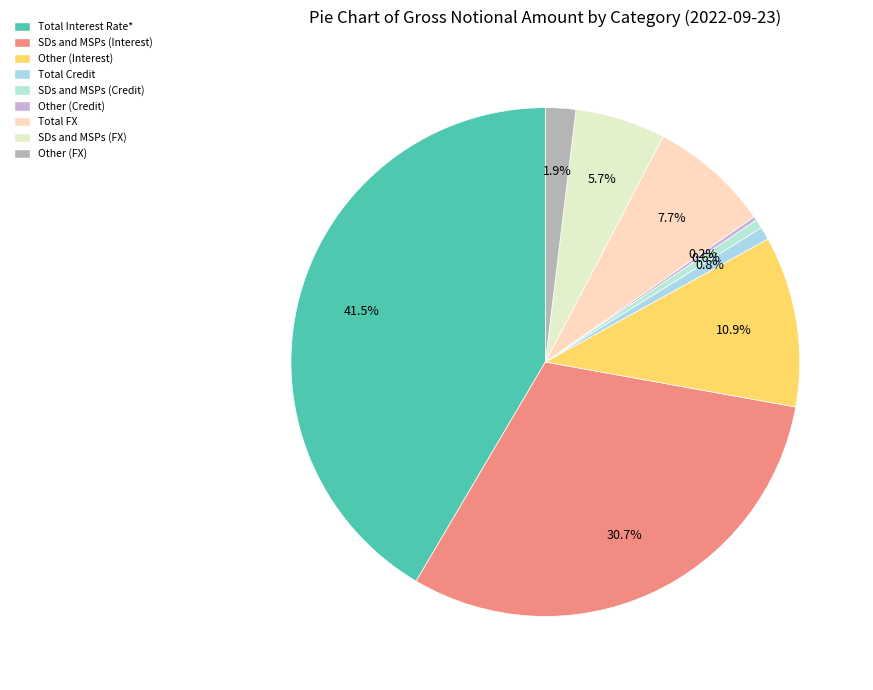

To the nearest percent, what is the average slice percentage?

11%